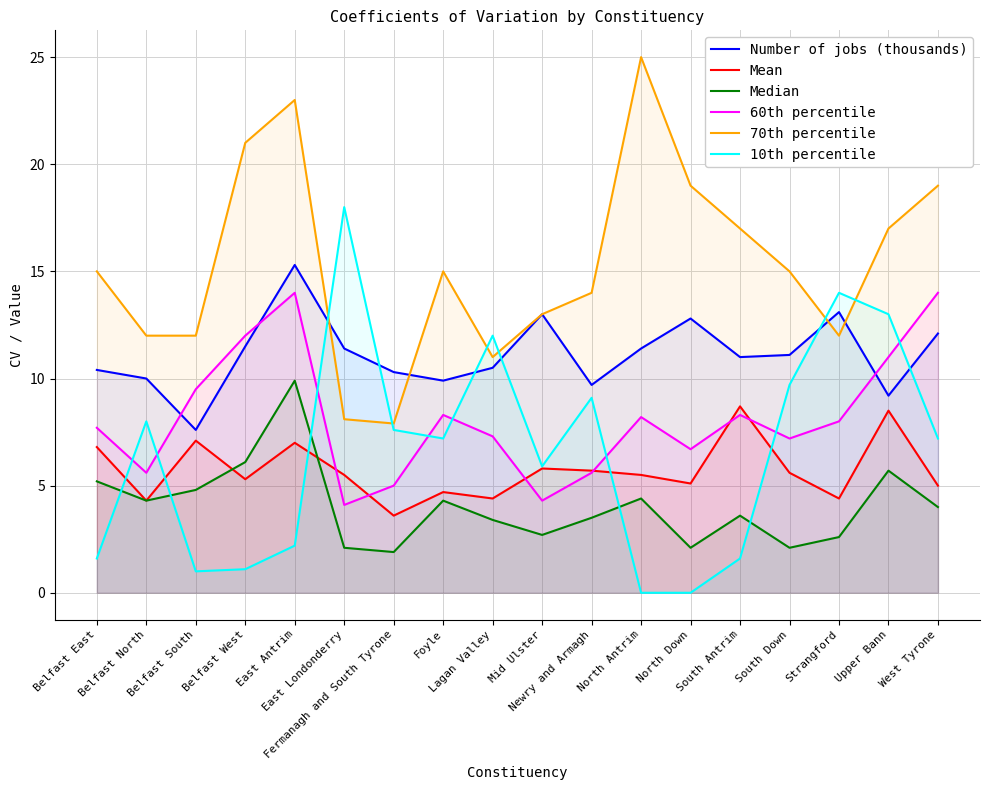

What are all the series names shown in the legend?

Number of jobs (thousands), Mean, Median, 60th percentile, 70th percentile, 10th percentile